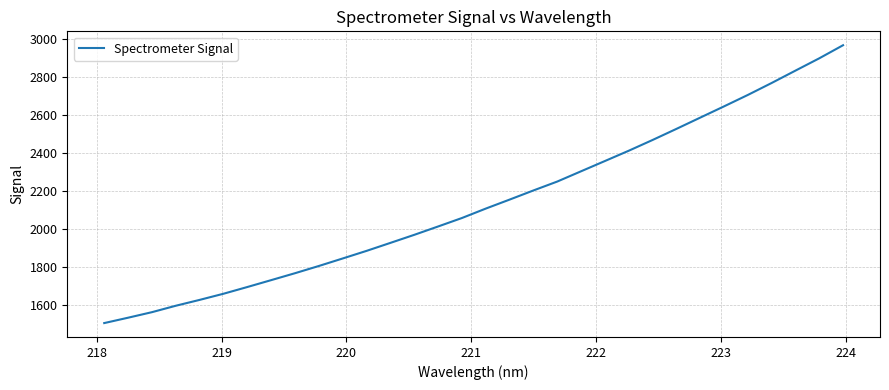

What is the difference between the second highest and second lowest values?

1364.4